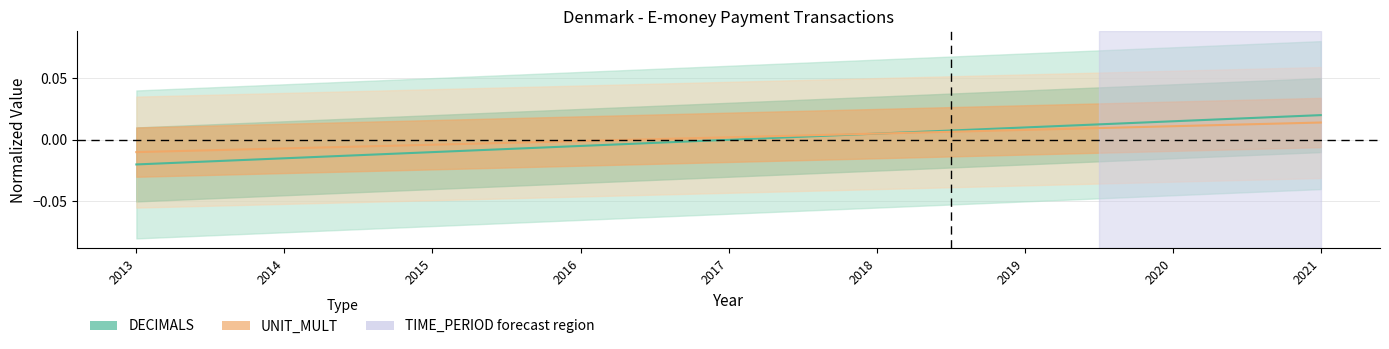

List the series in order of their peak value, highest first.

DECIMALS center, UNIT_MULT center